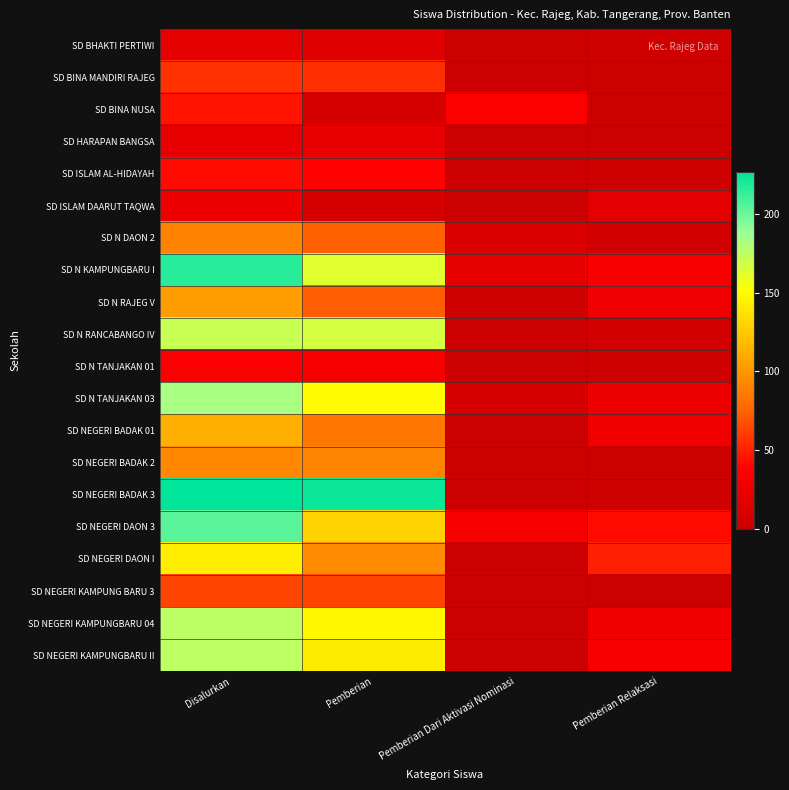

Rank the series at Pemberian from highest to lowest value.

SD NEGERI BADAK 3, SD N RANCABANGO IV, SD N KAMPUNGBARU I, SD N TANJAKAN 03, SD NEGERI KAMPUNGBARU 04, SD NEGERI KAMPUNGBARU II, SD NEGERI DAON 3, SD NEGERI DAON I, SD NEGERI BADAK 2, SD NEGERI BADAK 01, SD N DAON 2, SD N RAJEG V, SD NEGERI KAMPUNG BARU 3, SD BINA MANDIRI RAJEG, SD ISLAM AL-HIDAYAH, SD N TANJAKAN 01, SD HARAPAN BANGSA, SD BHAKTI PERTIWI, SD BINA NUSA, SD ISLAM DAARUT TAQWA